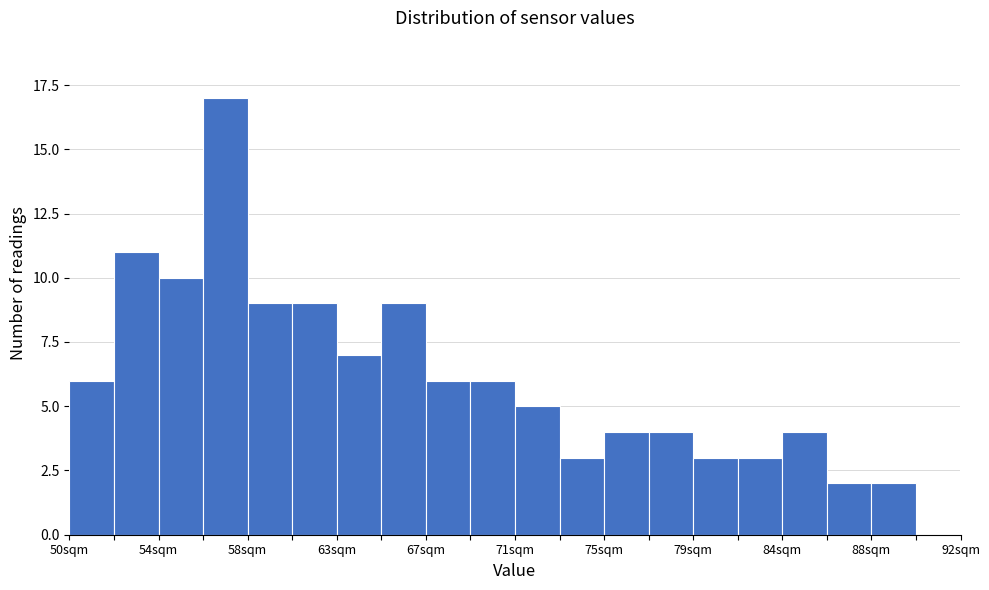

Reading left to right, transcribe this chart: for each bar, give the range it covers on the x-axis and its height. Neither the bar edges nor the heights are printed on the chart, so give them approximately, as read against the axes.

50.0 to 52.1: 6
52.1 to 54.2: 11
54.2 to 56.3: 10
56.3 to 58.4: 17
58.4 to 60.5: 9
60.5 to 62.6: 9
62.6 to 64.7: 7
64.7 to 66.8: 9
66.8 to 68.9: 6
68.9 to 71.0: 6
71.0 to 73.1: 5
73.1 to 75.2: 3
75.2 to 77.3: 4
77.3 to 79.4: 4
79.4 to 81.5: 3
81.5 to 83.6: 3
83.6 to 85.7: 4
85.7 to 87.8: 2
87.8 to 89.9: 2
89.9 to 92.0: 0